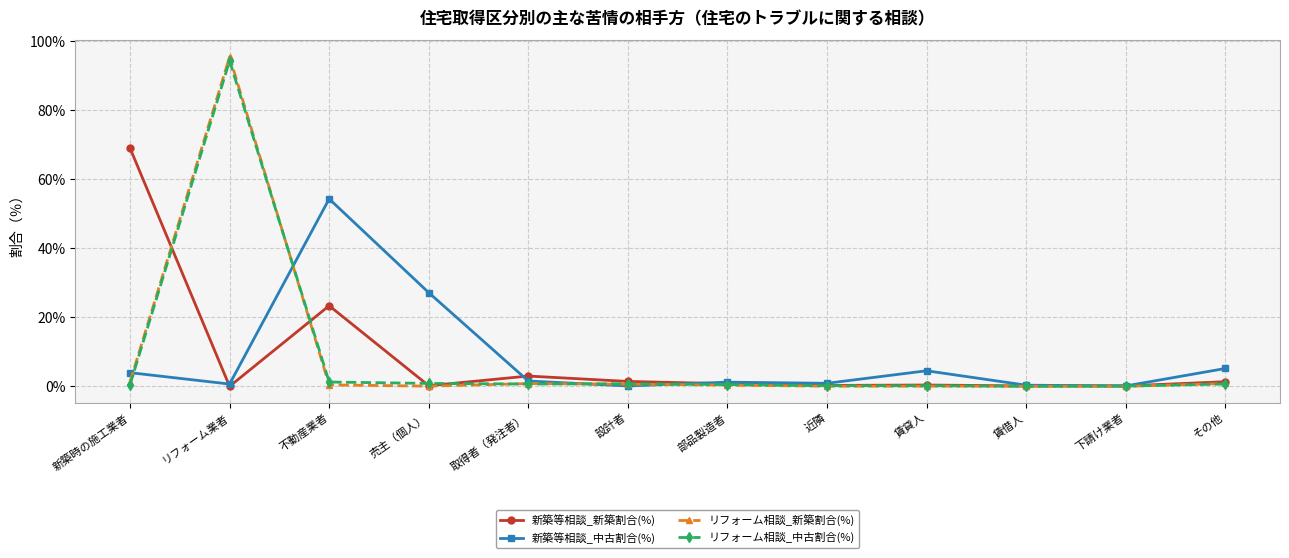

At how many categories does at least one series exceed 45?

3